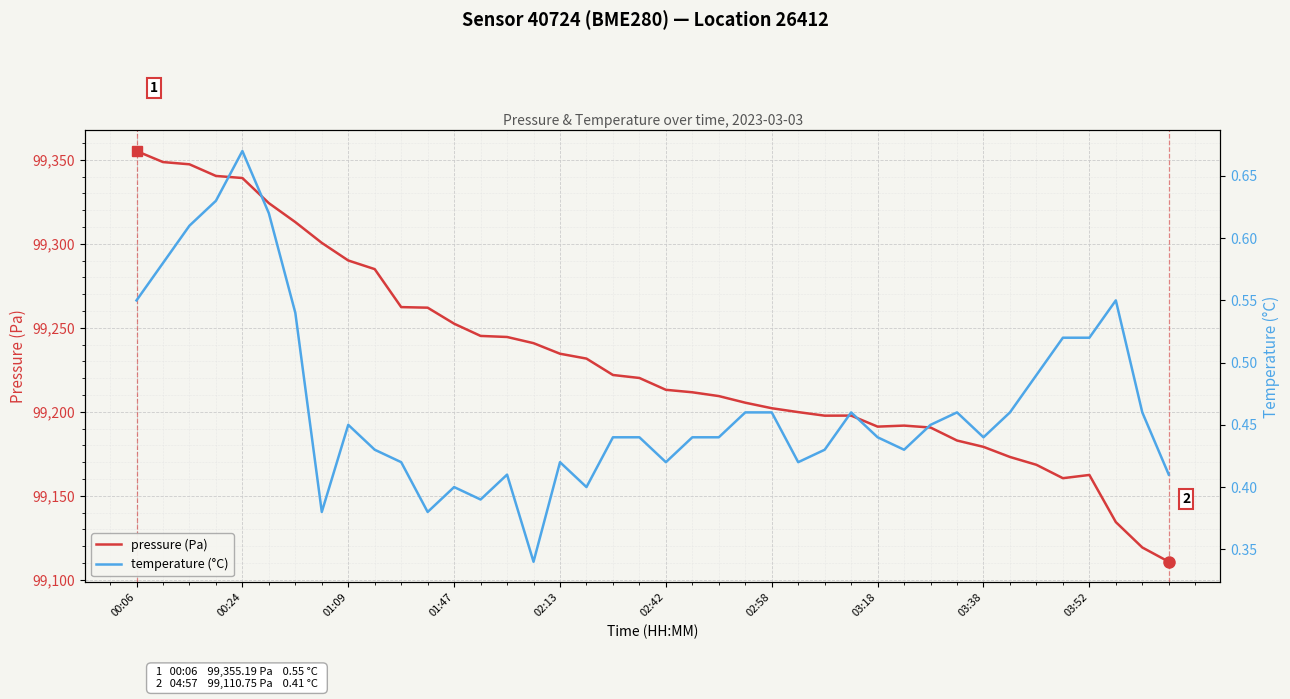

The pressure (Pa) series shows 151522.5 at 01:09. True or false?

False